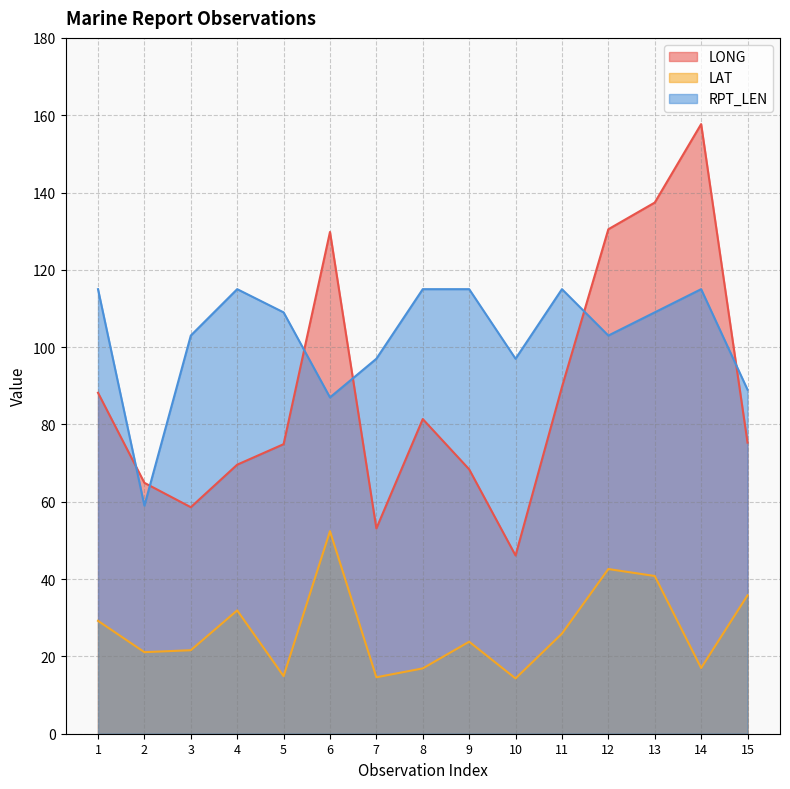

Between 2 and 15, which series saw the biggest shift?

RPT_LEN